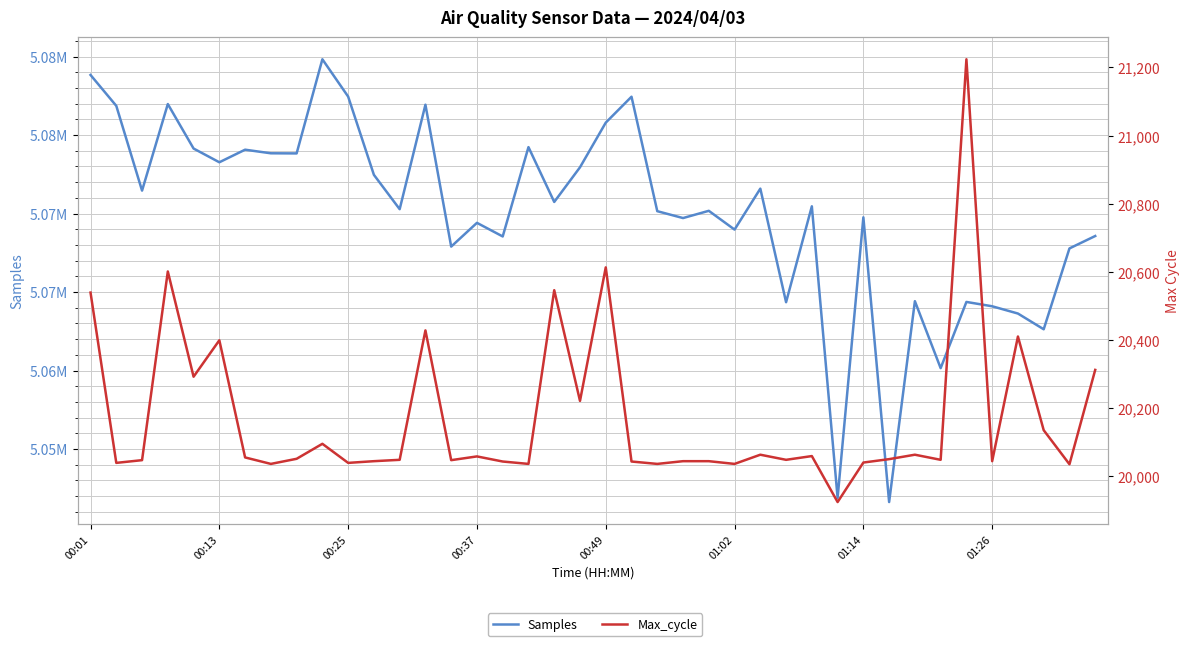

How many series are shown in this chart?

2